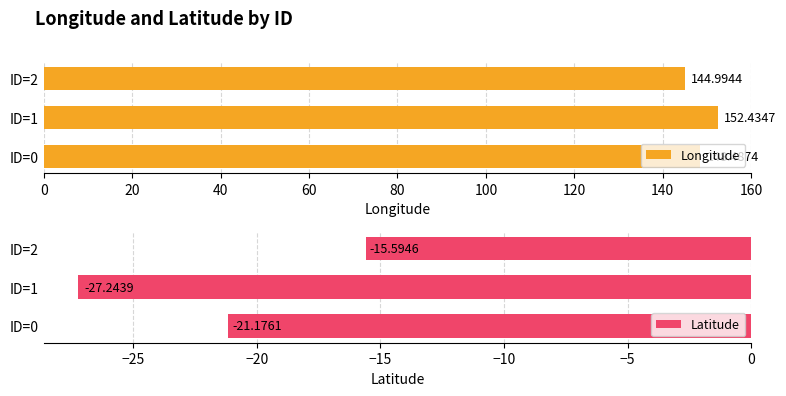

What is the difference between the maximum and minimum values in the Longitude series?

7.4